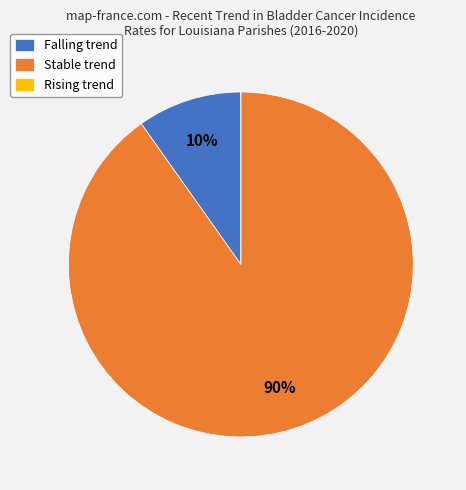

To the nearest percent, what is the average slice percentage?

33%